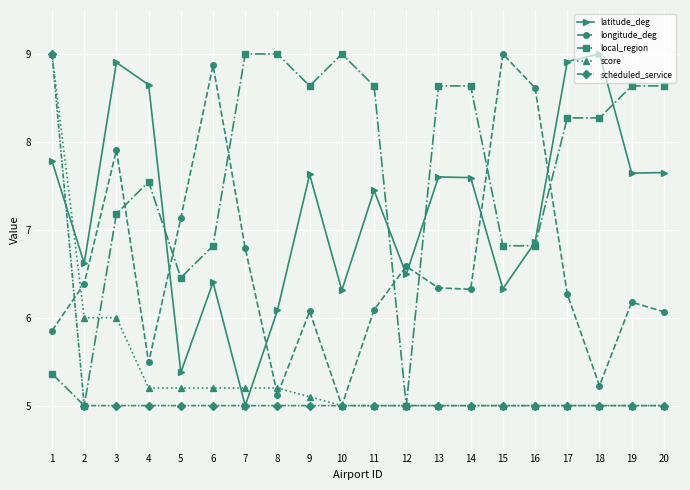

Between 3 and 7, which series saw the biggest shift?

latitude_deg